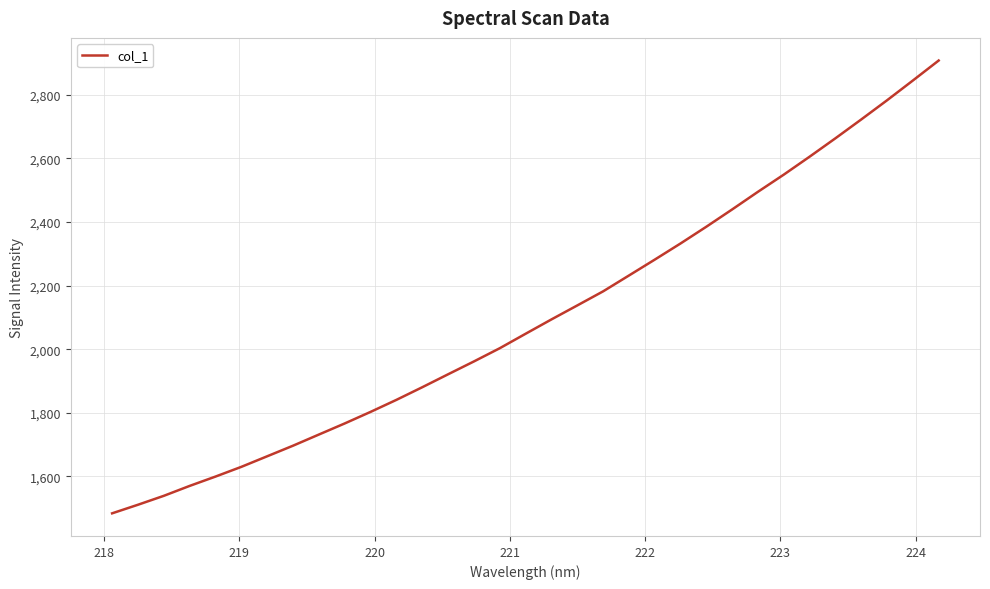

How many values exceed 2048?

17